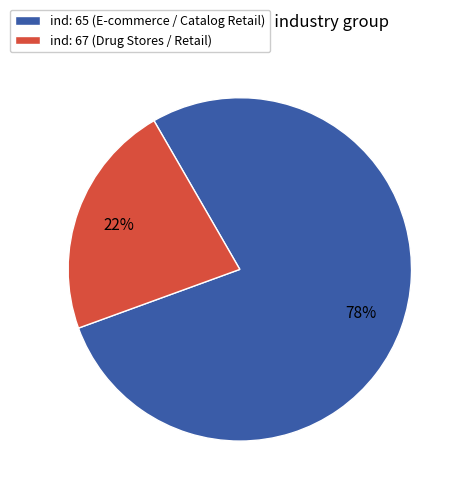

Which category accounts for the majority?

ind: 65 (E-commerce / Catalog Retail)